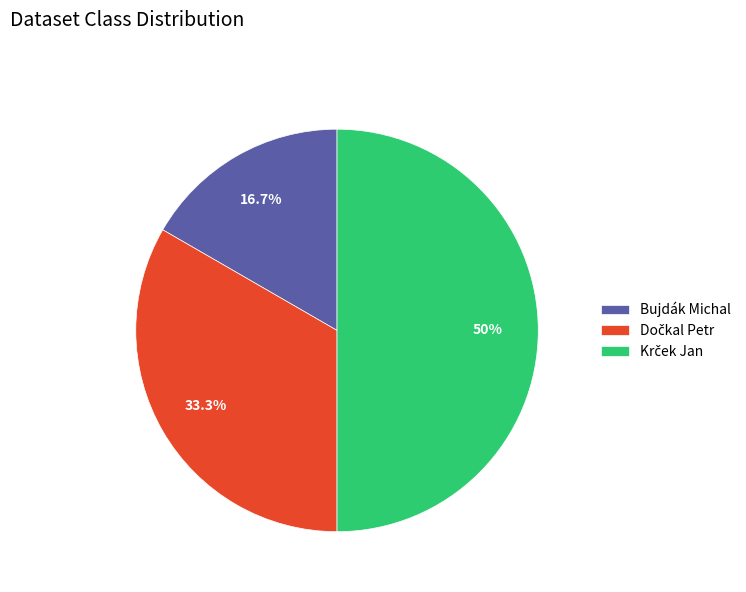

Which slice is the smallest?

Bujdák Michal